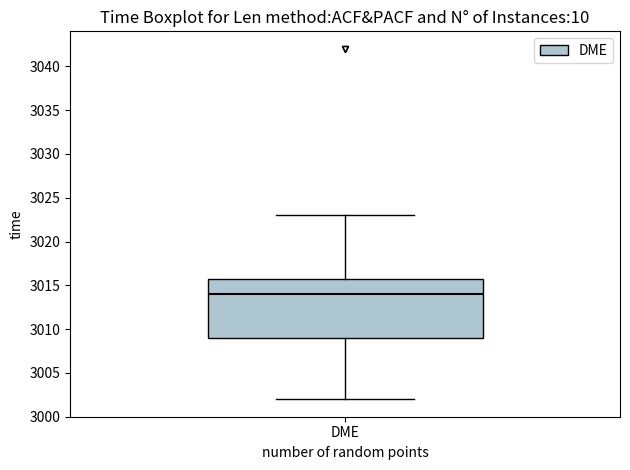

Where does the upper whisker of the box for DME end on the y-axis? The values are not printed on the chart, so give them approximately, as read against the axis.

3023